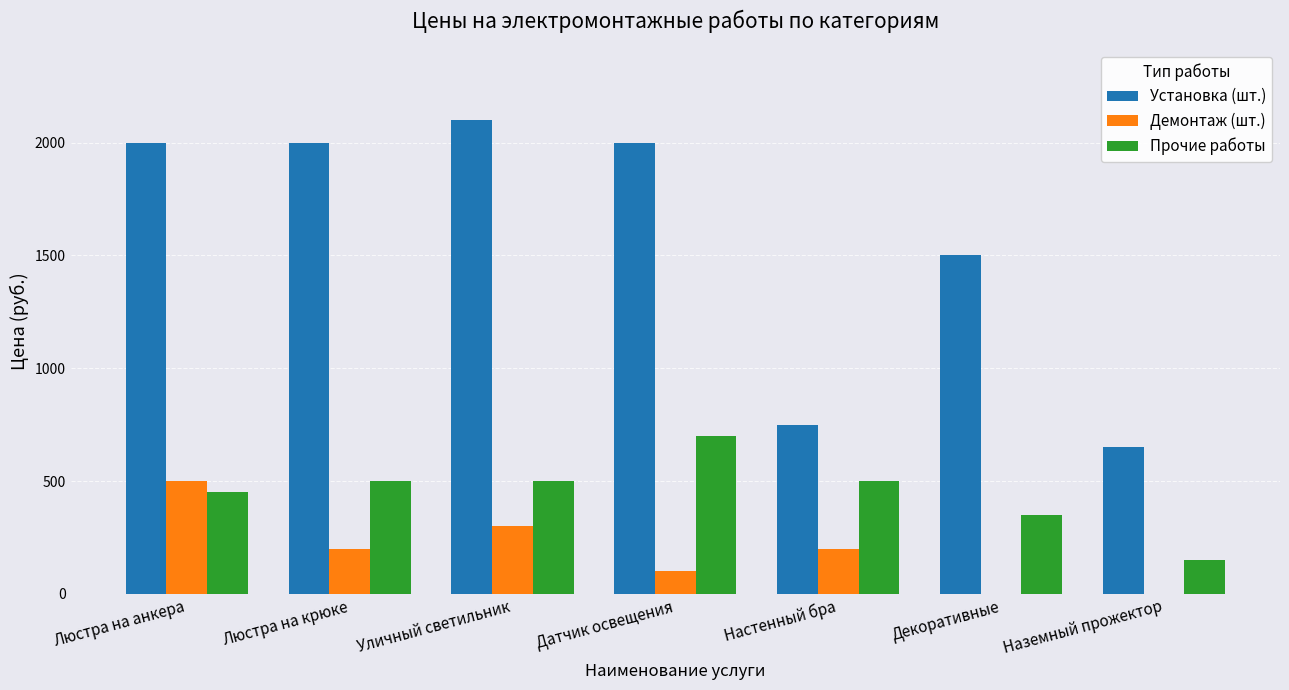

Reading right to left, extract all data points from this chart.

Установка (шт.): Наземный прожектор=650	Декоративные=1500	Настенный бра=750	Датчик освещения=2000	Уличный светильник=2100	Люстра на крюке=2000	Люстра на анкера=2000
Демонтаж (шт.): Наземный прожектор=0	Декоративные=0	Настенный бра=200	Датчик освещения=100	Уличный светильник=300	Люстра на крюке=200	Люстра на анкера=500
Прочие работы: Наземный прожектор=150	Декоративные=350	Настенный бра=500	Датчик освещения=700	Уличный светильник=500	Люстра на крюке=500	Люстра на анкера=450